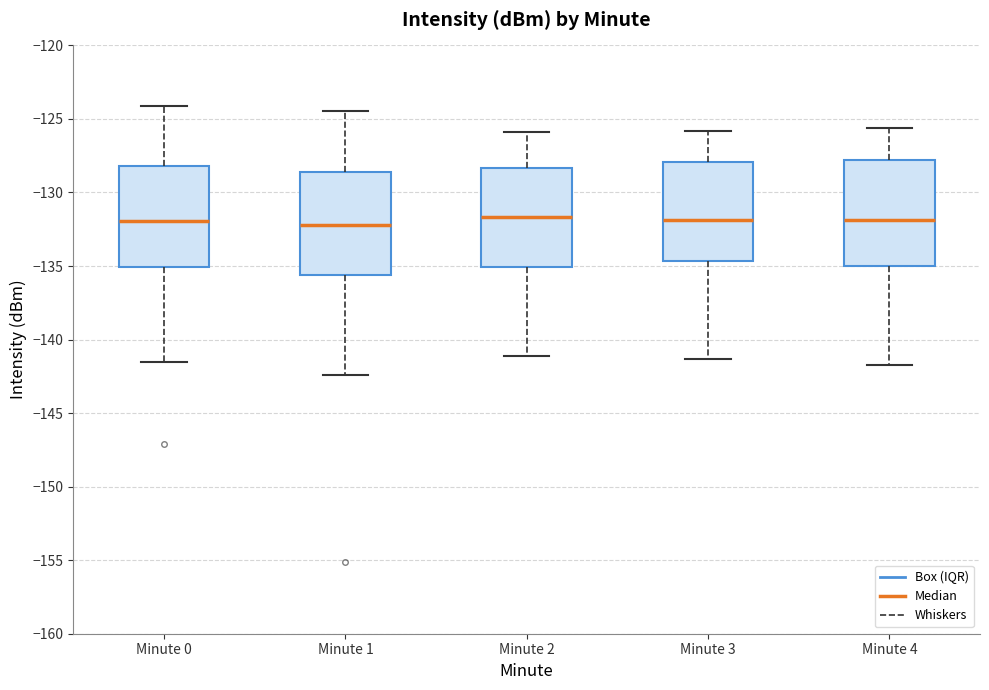

Reading left to right, transcribe this box plot: for each box, give where its median line is, the range the box spans, and where its two whiskers end, as read against the y-axis. The values are not printed on the chart, so give them approximately, as read against the axis.

Minute 0: median -132.0, box -135.0 to -128.0, whiskers -141.5 to -124.0
Minute 1: median -132.0, box -135.5 to -128.5, whiskers -142.5 to -124.5
Minute 2: median -131.5, box -135.0 to -128.5, whiskers -141.0 to -126.0
Minute 3: median -132.0, box -134.5 to -128.0, whiskers -141.5 to -126.0
Minute 4: median -132.0, box -135.0 to -128.0, whiskers -141.5 to -125.5